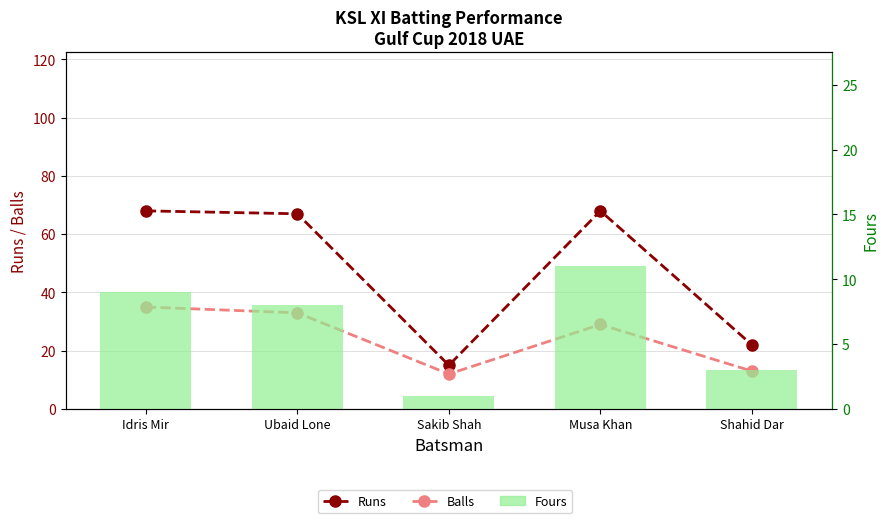

How many data points in Balls are above 29?

2